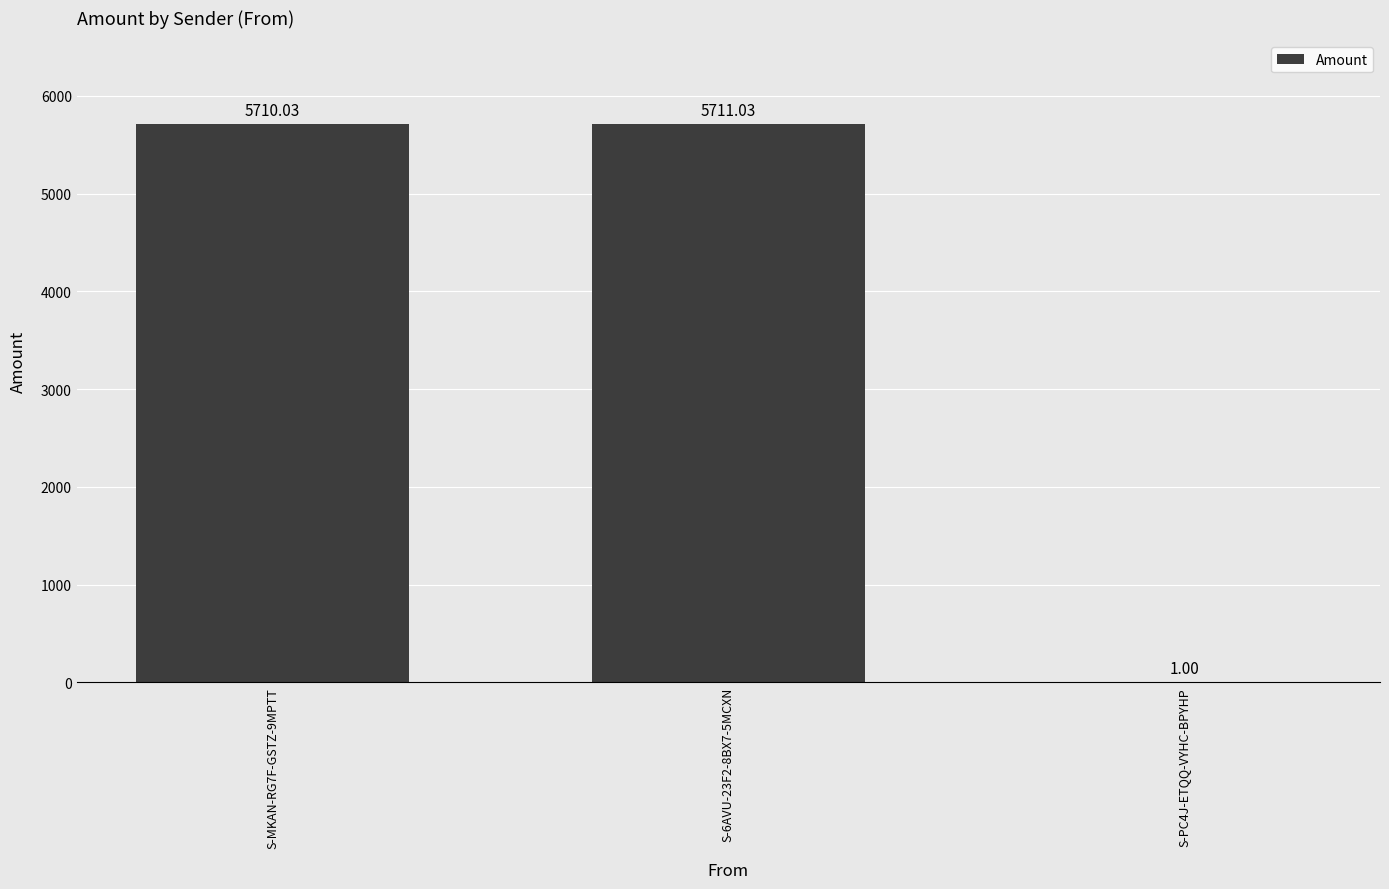

Are the bars horizontal?

No